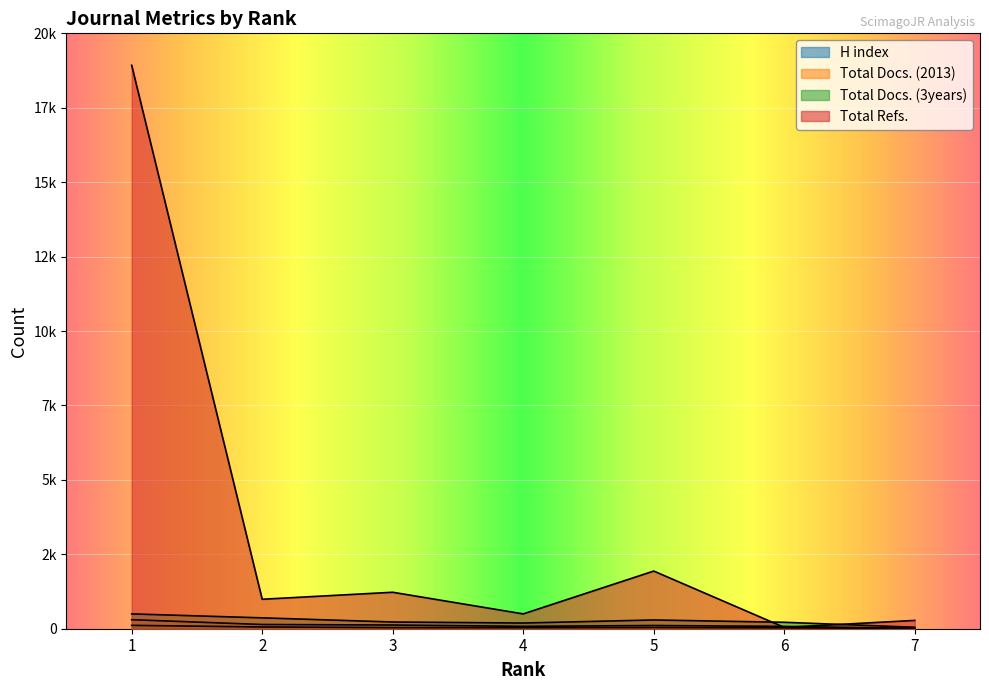

Reading left to right, extract all data points from this chart.

H index: 113	59	38	35	41	30	10
Total Docs. (2013): 303	142	124	80	108	78	10
Total Docs. (3years): 498	365	226	191	294	216	49
Total Refs.: 18927	990	1225	498	1937	45	279